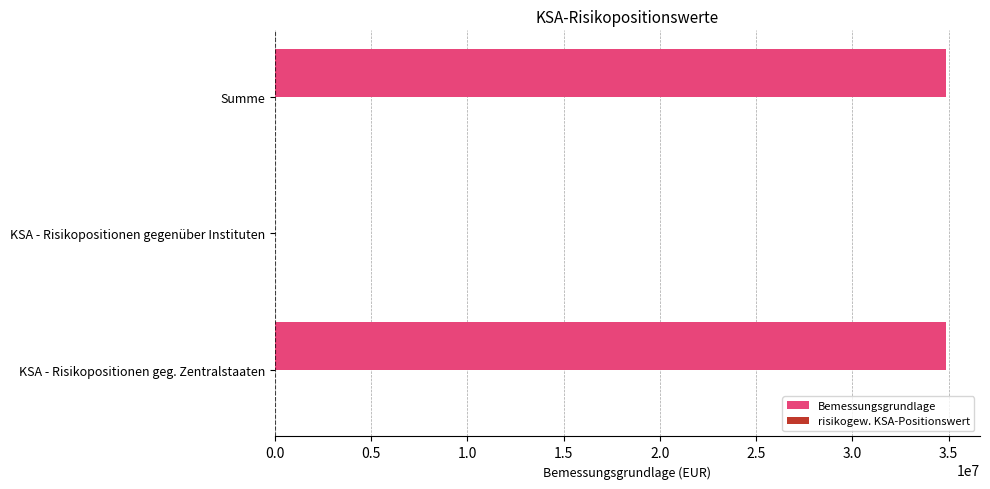

The value at KSA - Risikopositionen geg. Zentralstaaten is 34884976.4. True or false?

True